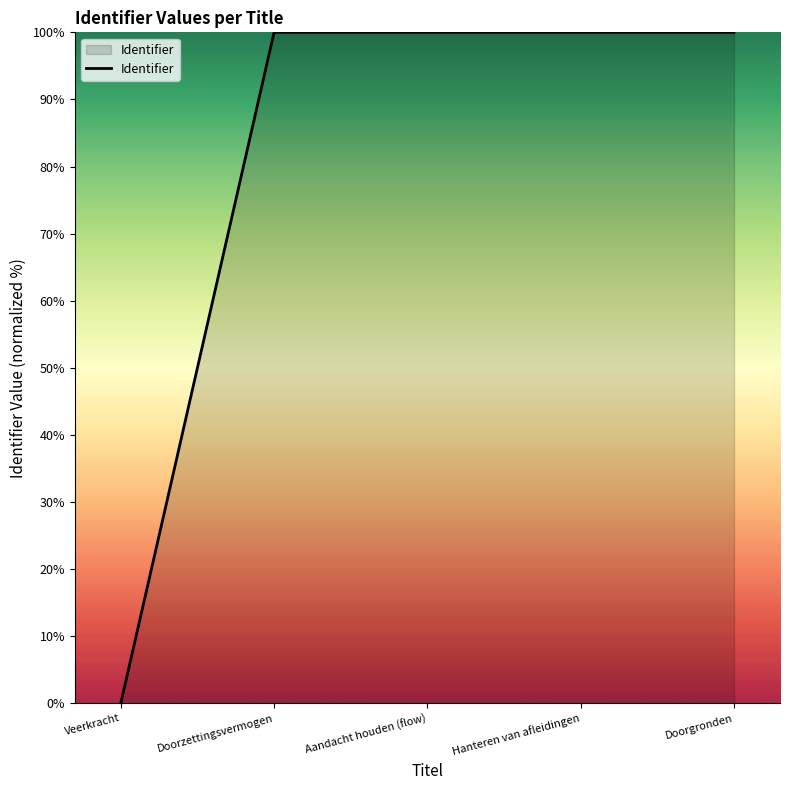

Where does the data first go above 99?

Doorzettingsvermogen